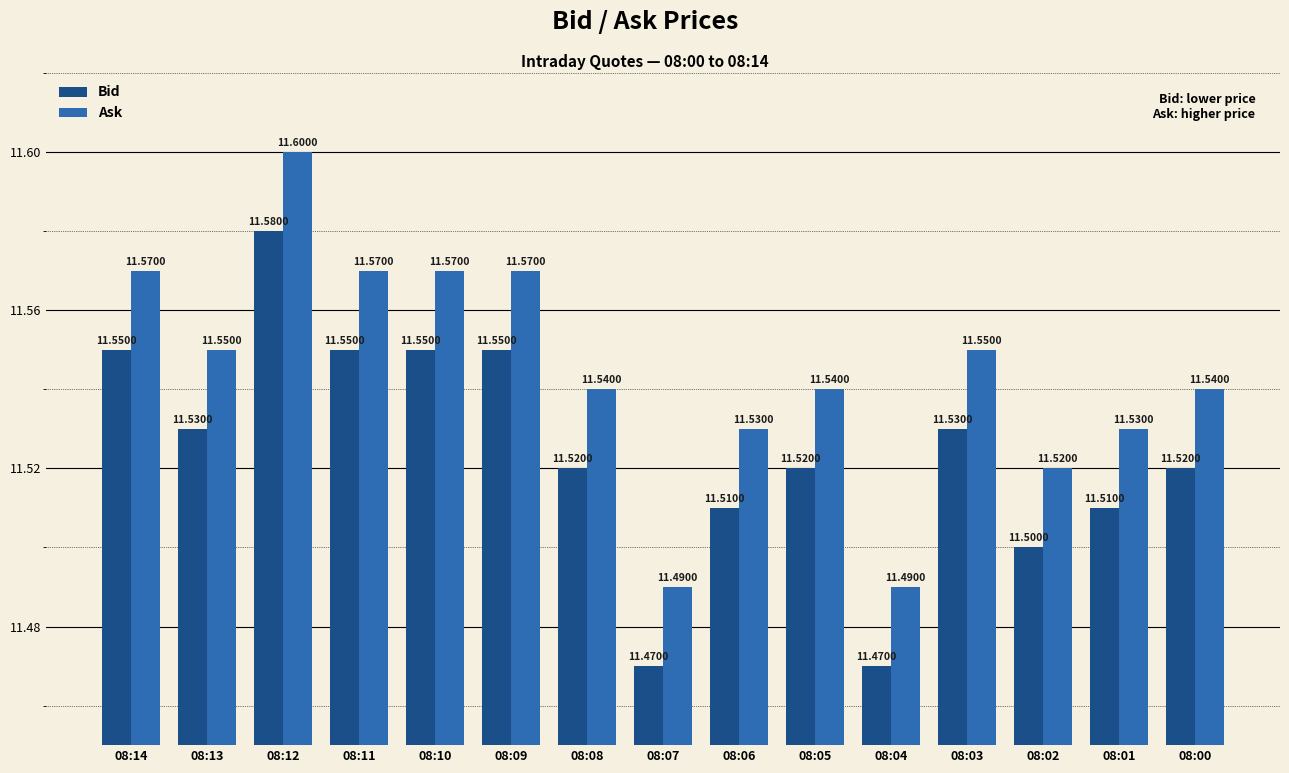

At 08:13, list the series in order from largest to smallest.

Ask, Bid